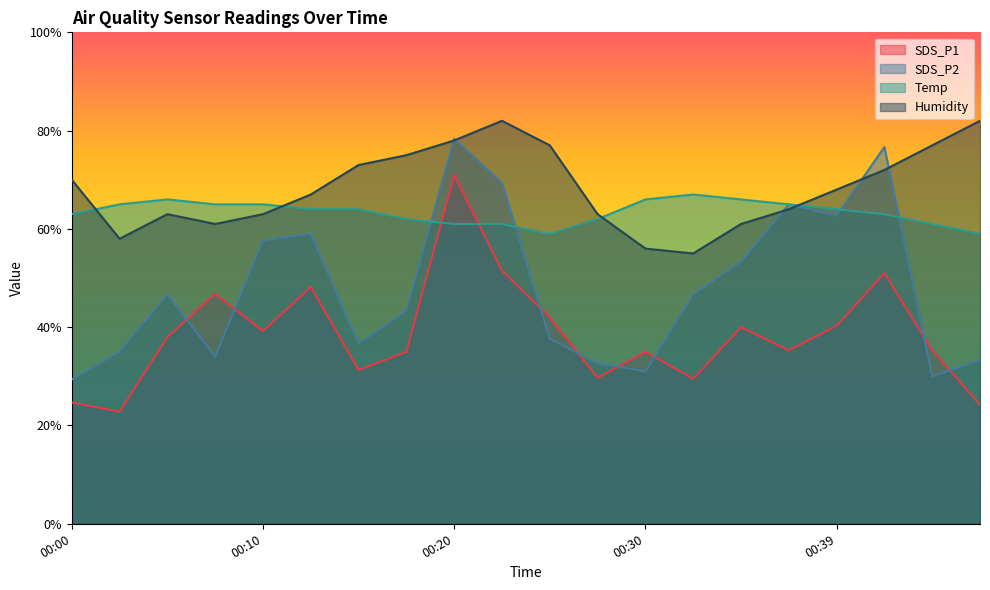

List the series in order of their peak value, lowest first.

Temp, SDS_P1, SDS_P2, Humidity